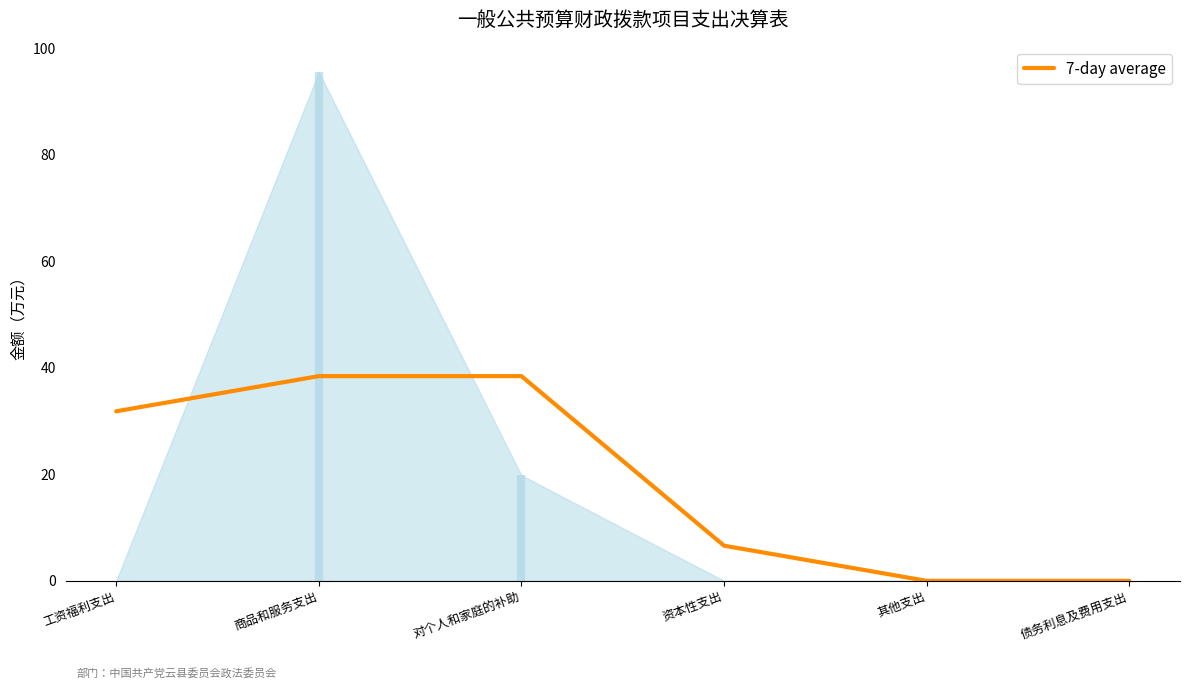

Is it true that the value at 资本性支出 is 6.6?

True